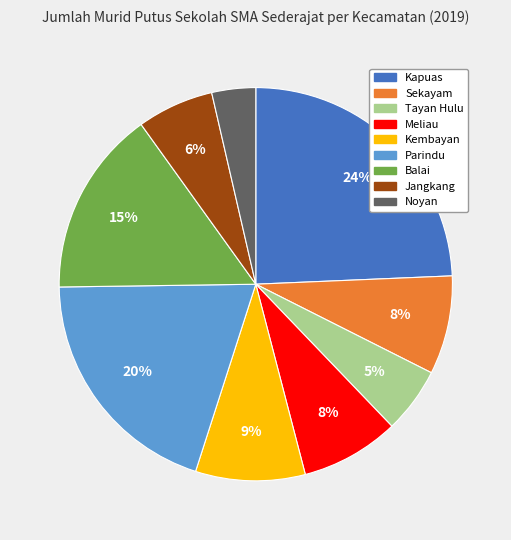

To the nearest percent, what is the average slice percentage?

11%